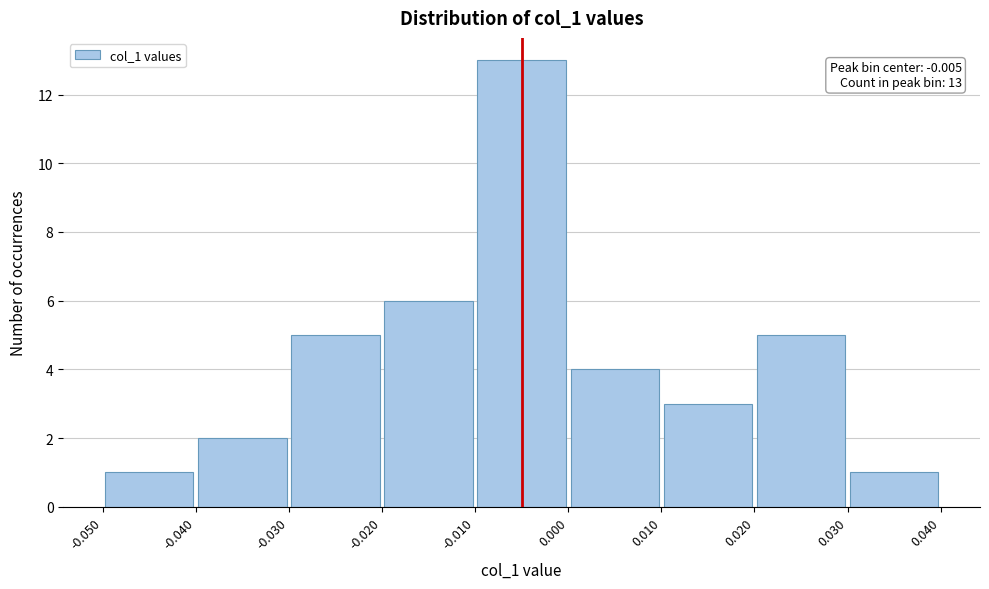

Which range on the x-axis has the tallest bar?

-0.010 to 0.000